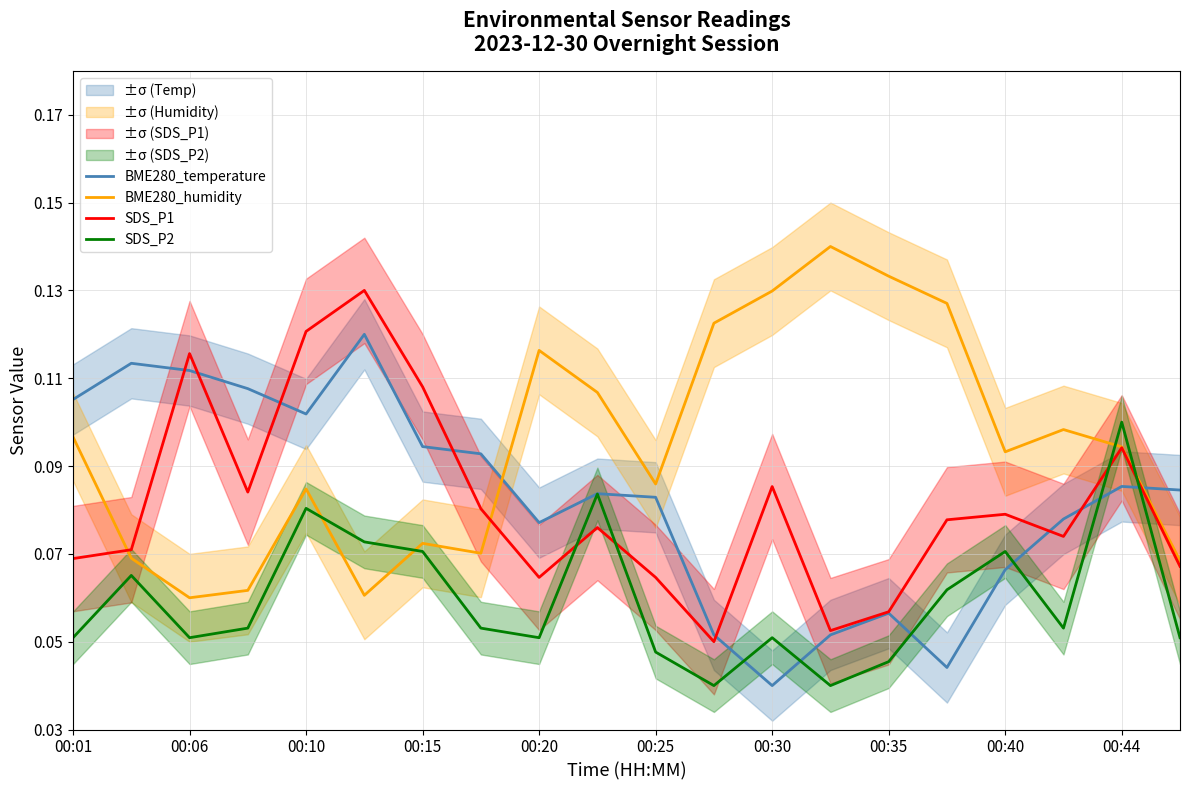

True or false: BME280_temperature has a value of 0.0 at 00:44.

False